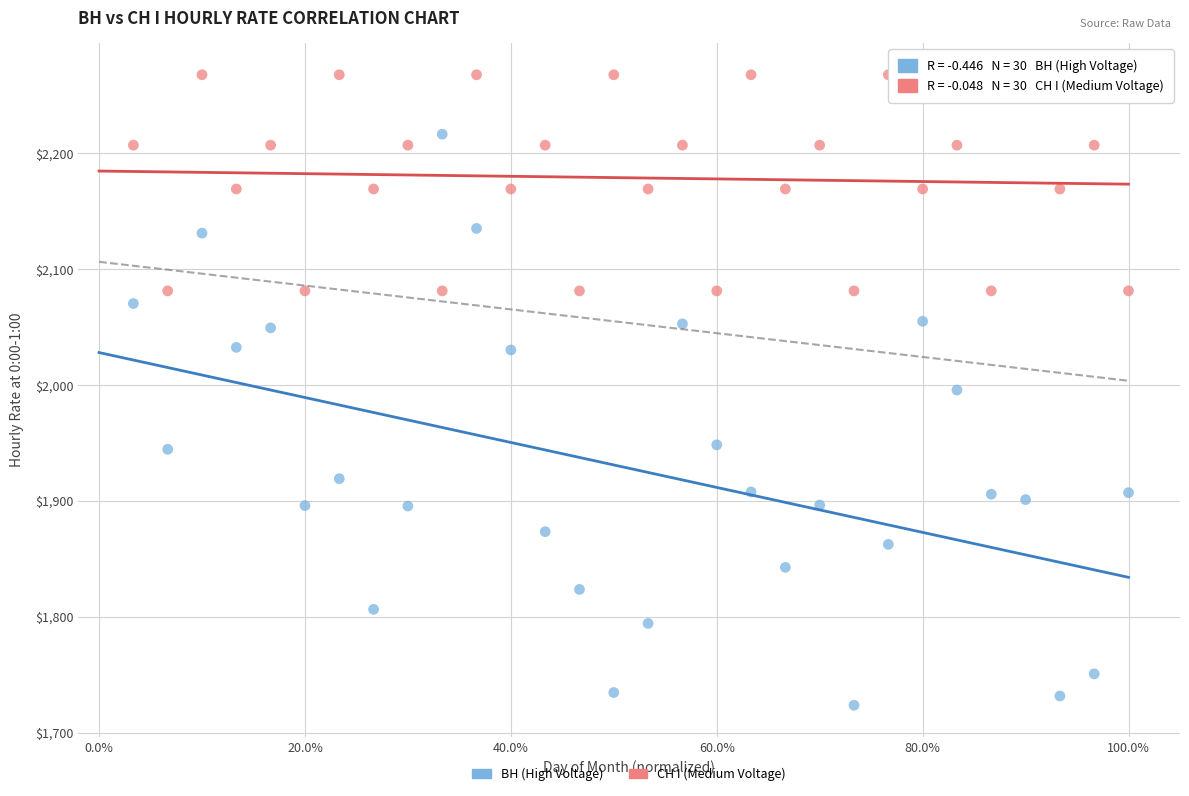

Which series has the widest spread of Y values?

ВН (High Voltage)